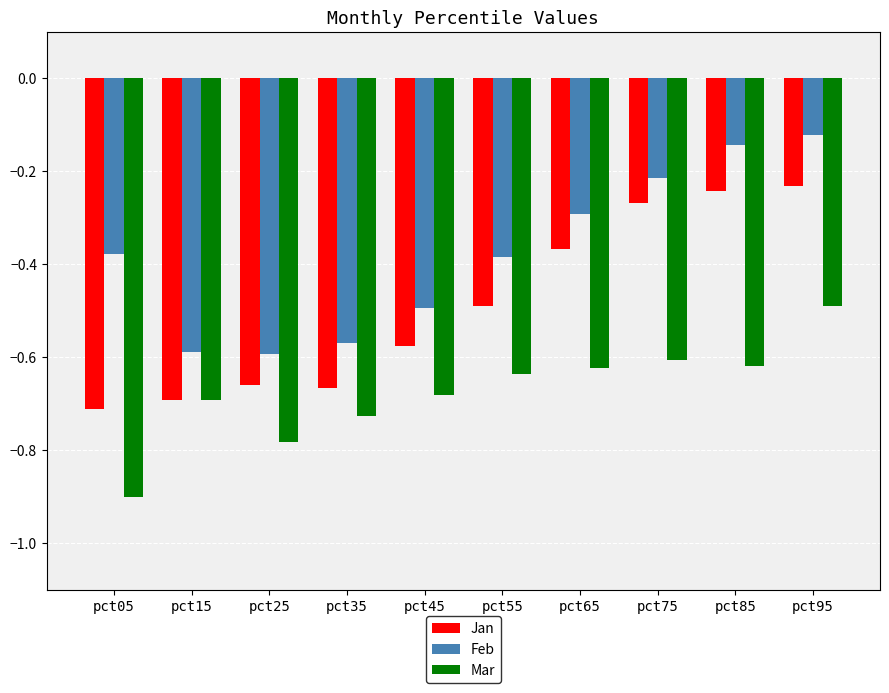

Rank the series at pct05 from lowest to highest value.

Mar, Jan, Feb